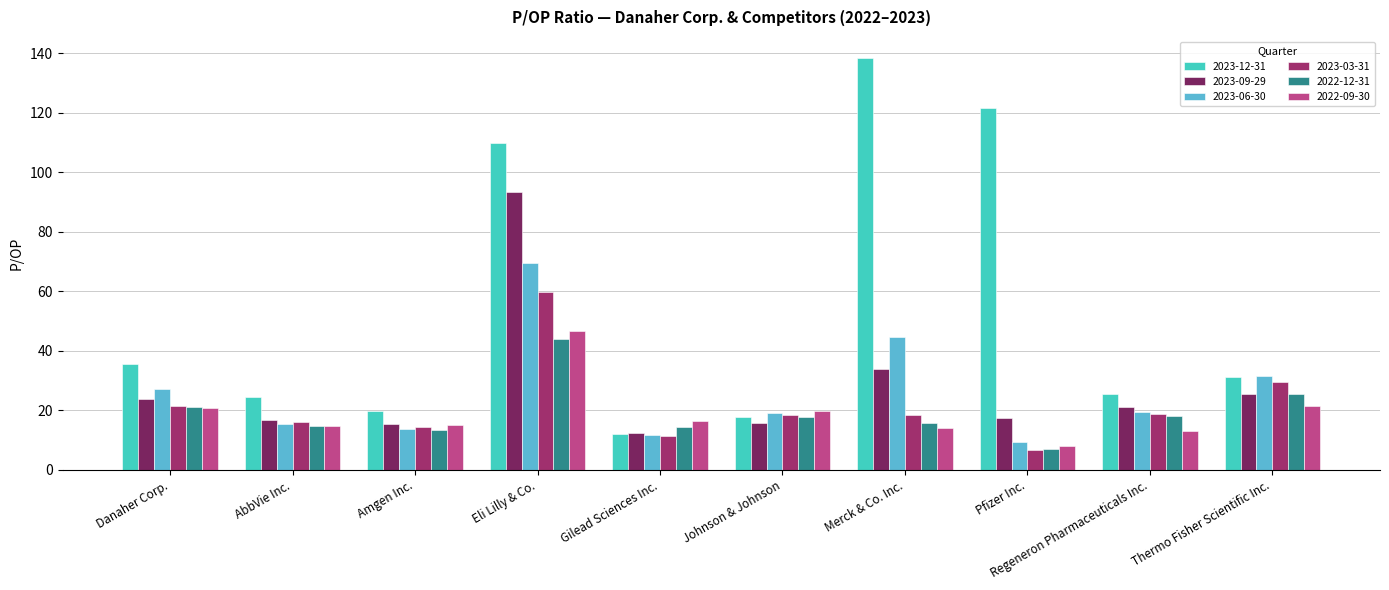

How many data points in 2023-12-31 are above 31?

5